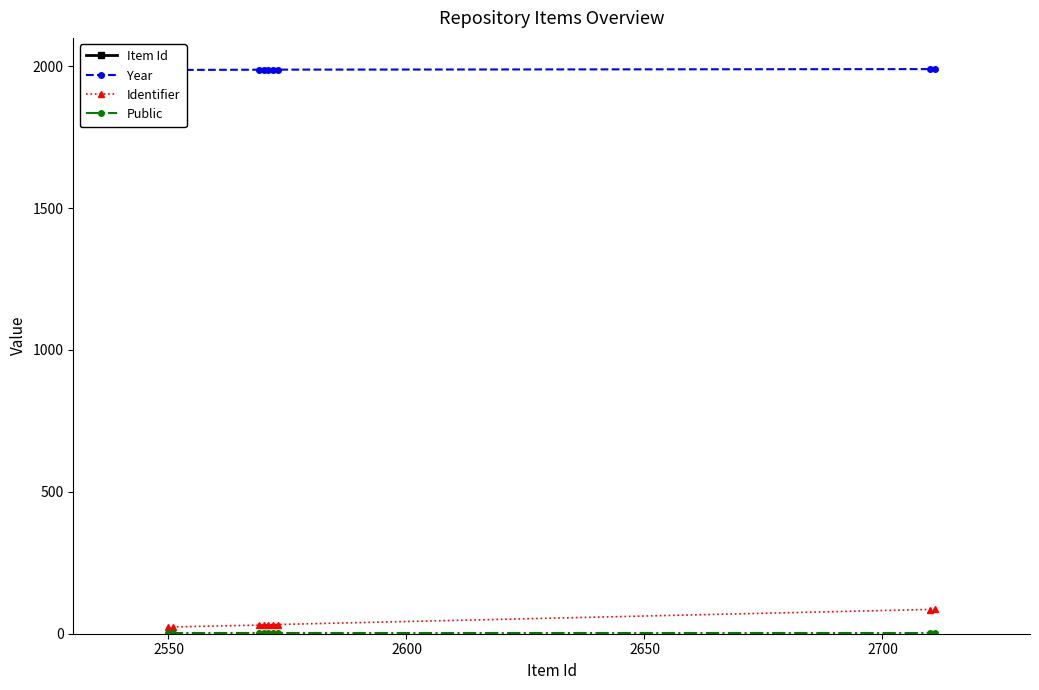

What is the maximum value for Identifier?

86